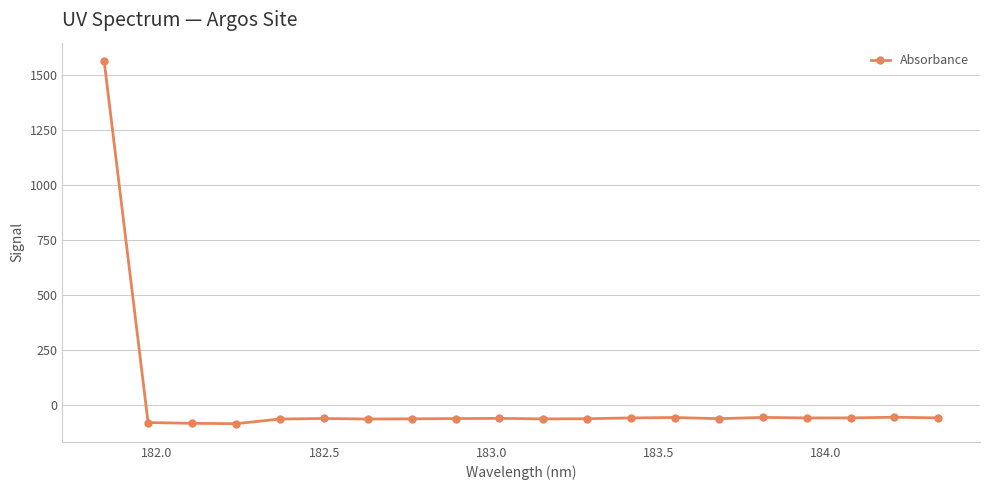

True or false: there are more than 1 points higher than both neighbors.

True